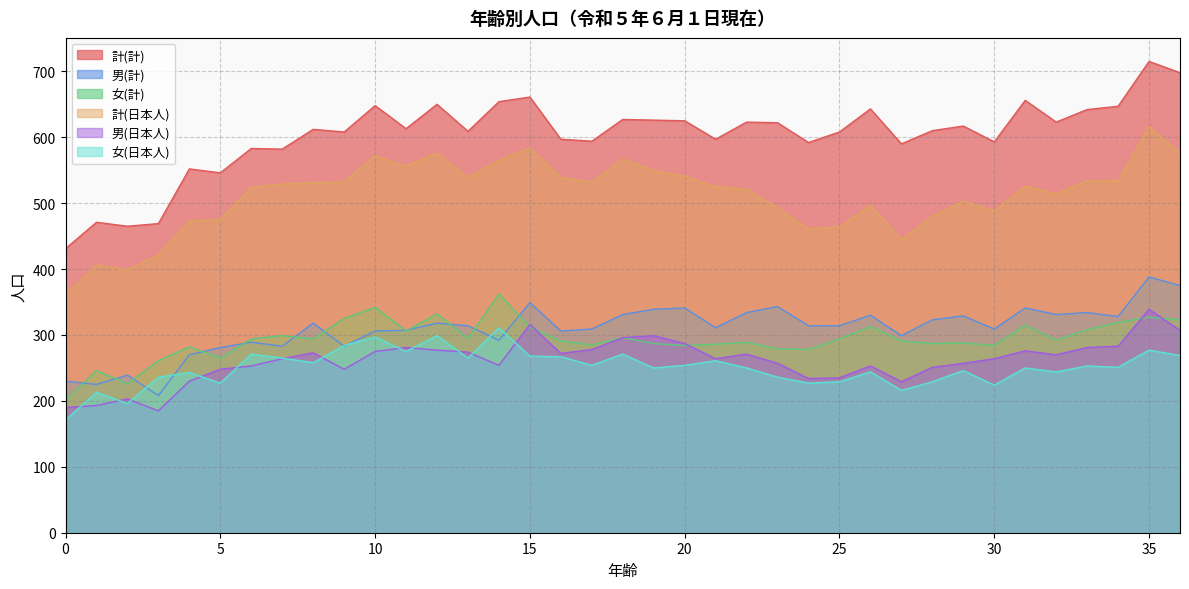

True or false: 男(日本人) and 計(計) intersect in this chart.

False